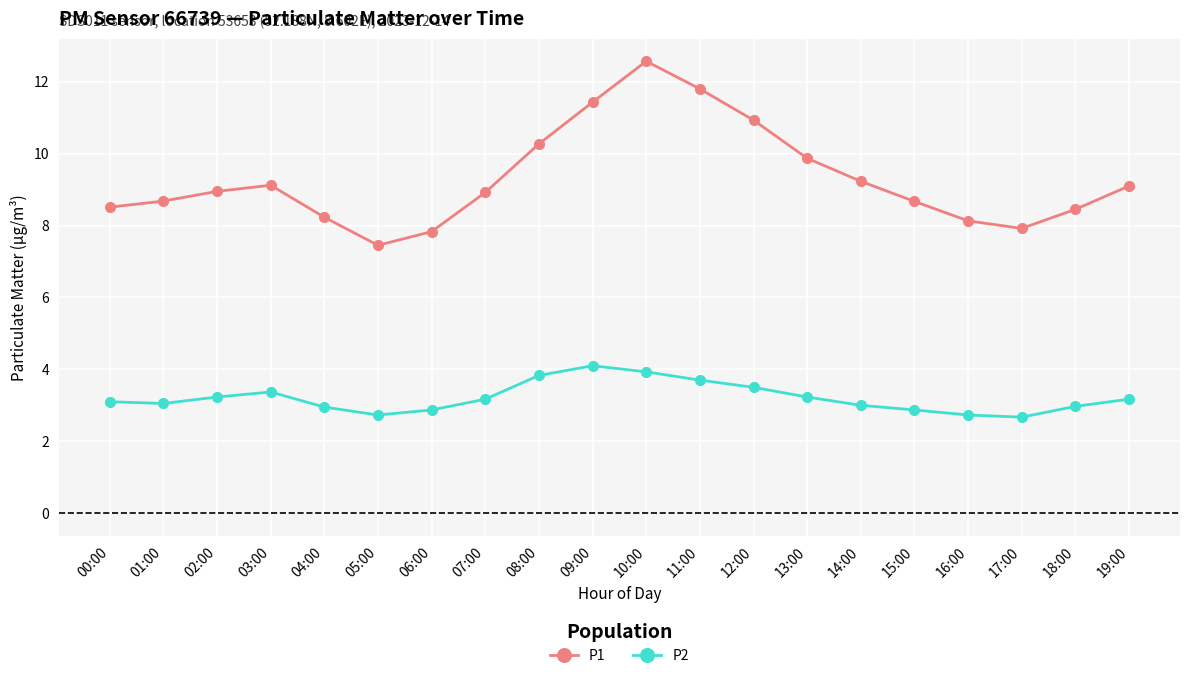

What is the minimum value for P2?

2.7